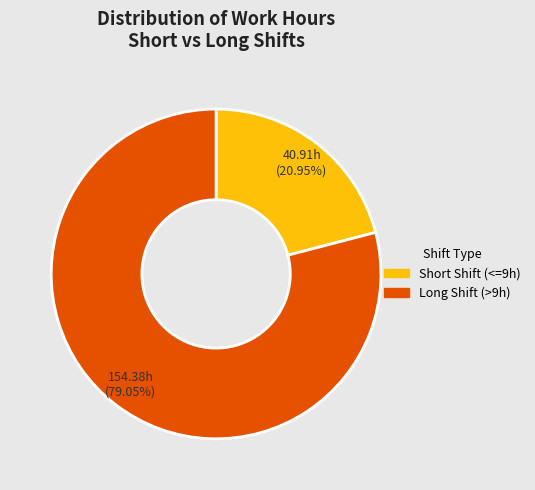

Is there any slice that represents more than half of the pie?

Yes